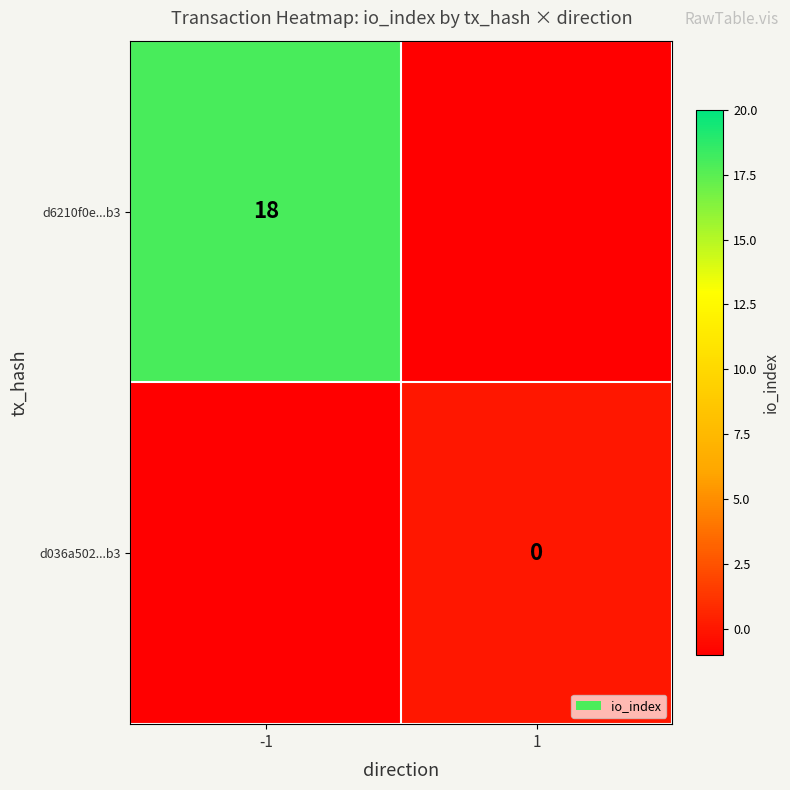

At how many categories does at least one series exceed 17?

1